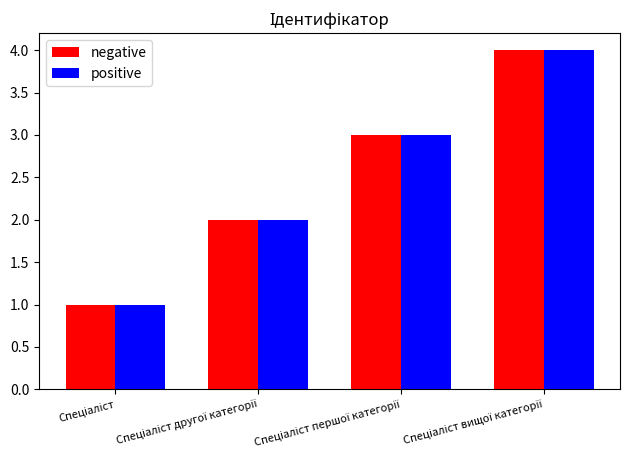

What is the difference between the maximum and minimum values in the negative series?

3